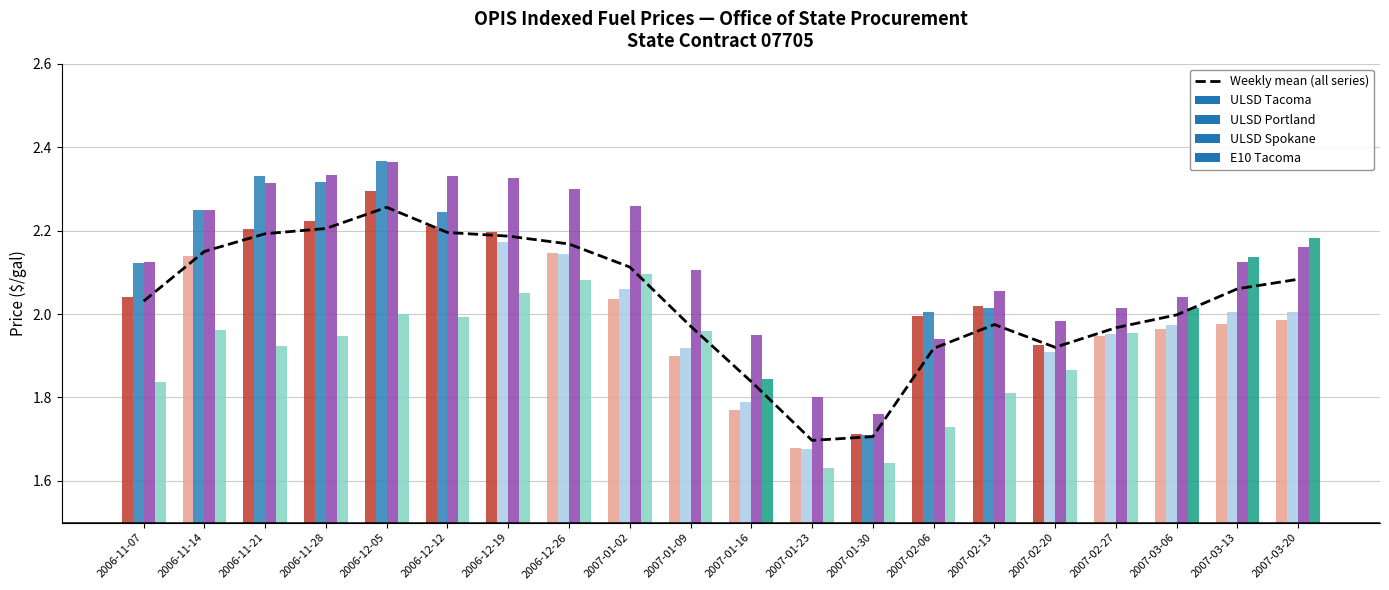

Approximately how many times larger is the value at 2007-02-13 compared to 2007-01-30?

1.2